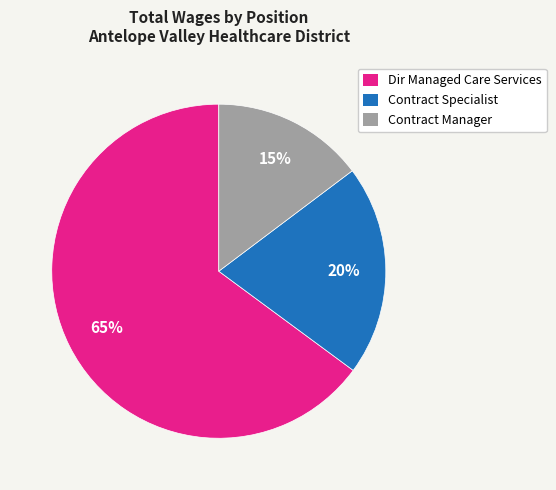

Does Contract Manager represent more than half of the total?

No